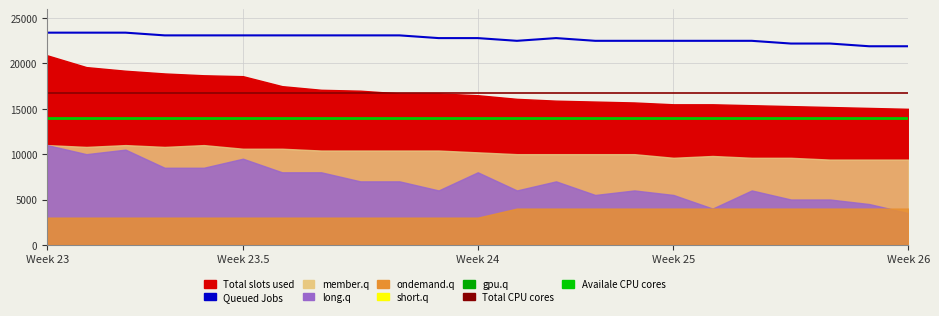

What is the total value across all series at 19?

53000